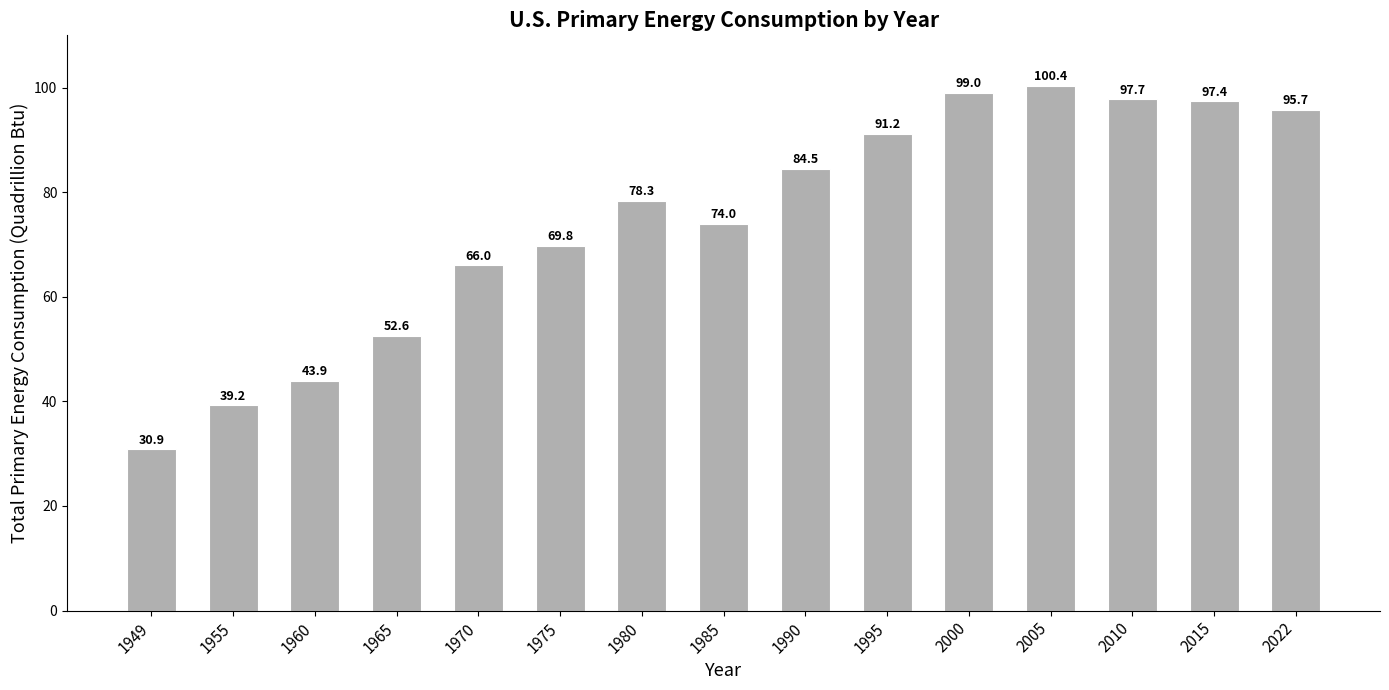

Which label corresponds to the smallest value in the chart?

1949